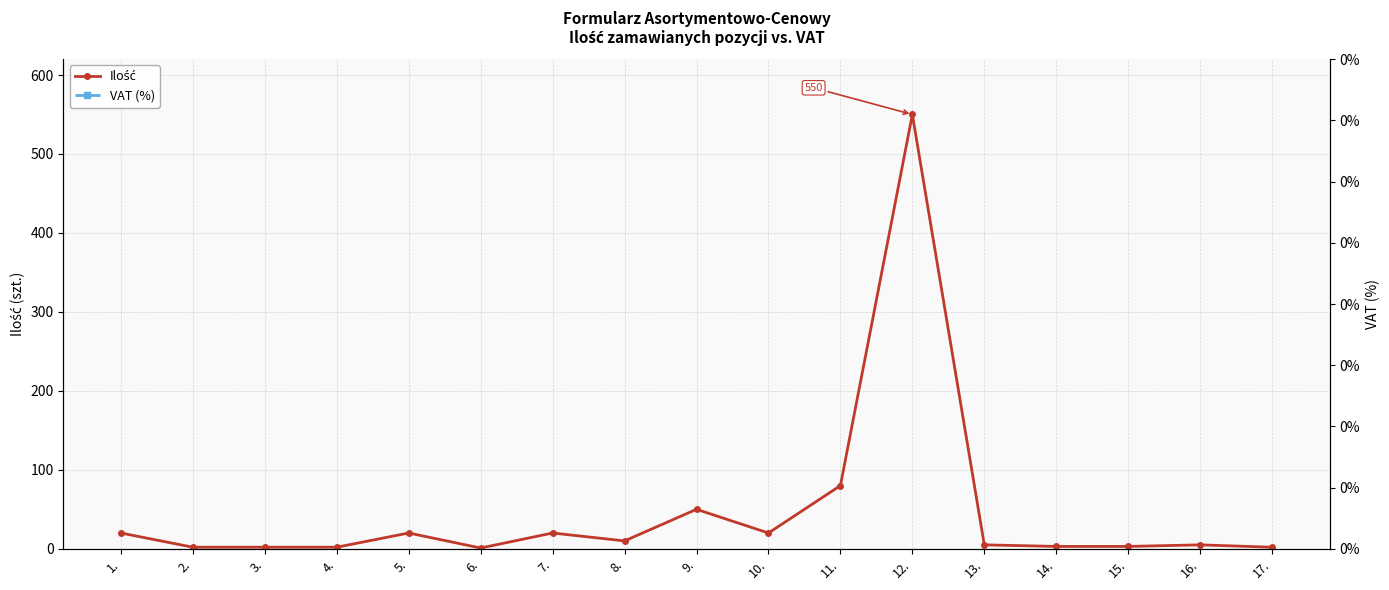

Which has a higher value, 11. or 13.?

11.